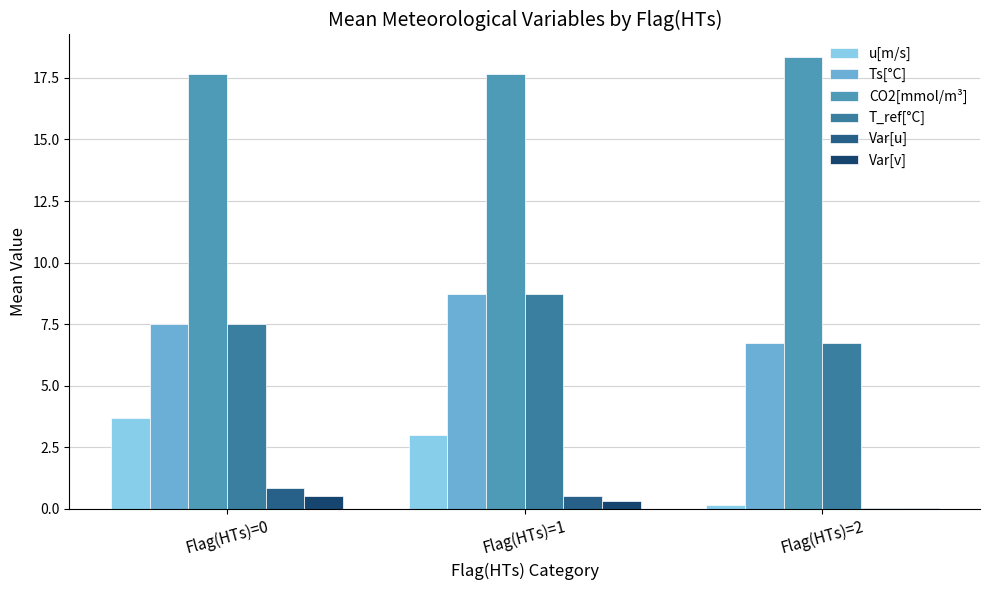

Which category has the lowest value in the Var[v] series?

Flag(HTs)=2